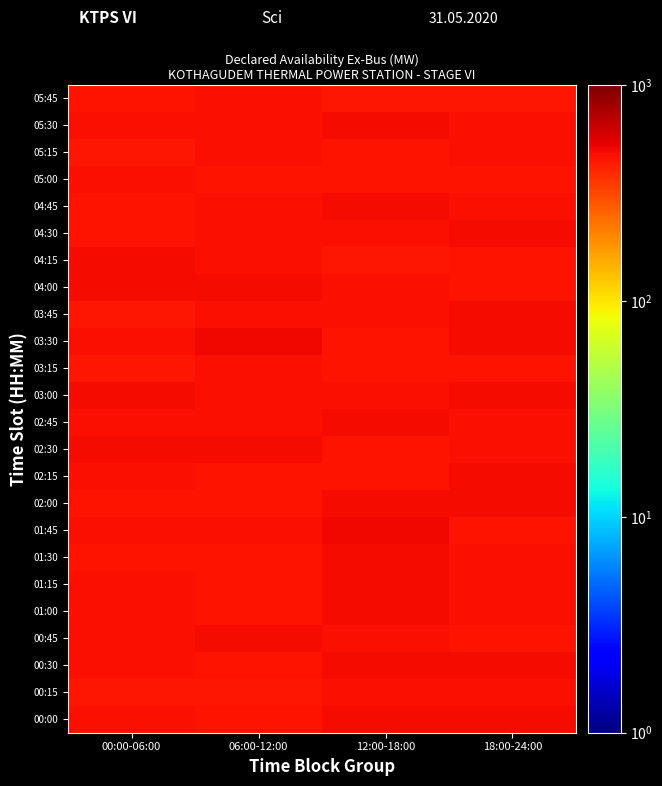

Reading left to right, transcribe all the data shown in this chart.

00:00: 00:00-06:00=479.6	06:00-12:00=459.4	12:00-18:00=486.3	18:00-24:00=489.1
00:15: 00:00-06:00=445.7	06:00-12:00=455.5	12:00-18:00=476.9	18:00-24:00=470.3
00:30: 00:00-06:00=474.7	06:00-12:00=462.2	12:00-18:00=488.2	18:00-24:00=486.7
00:45: 00:00-06:00=476.0	06:00-12:00=491.9	12:00-18:00=482.0	18:00-24:00=462.1
01:00: 00:00-06:00=480.5	06:00-12:00=460.6	12:00-18:00=488.2	18:00-24:00=474.3
01:15: 00:00-06:00=472.2	06:00-12:00=464.8	12:00-18:00=493.3	18:00-24:00=472.7
01:30: 00:00-06:00=468.6	06:00-12:00=469.7	12:00-18:00=483.0	18:00-24:00=480.5
01:45: 00:00-06:00=481.2	06:00-12:00=481.5	12:00-18:00=500.0	18:00-24:00=468.9
02:00: 00:00-06:00=467.3	06:00-12:00=462.8	12:00-18:00=484.2	18:00-24:00=491.9
02:15: 00:00-06:00=473.3	06:00-12:00=462.4	12:00-18:00=462.6	18:00-24:00=484.8
02:30: 00:00-06:00=486.1	06:00-12:00=483.1	12:00-18:00=465.0	18:00-24:00=478.5
02:45: 00:00-06:00=476.8	06:00-12:00=478.3	12:00-18:00=488.1	18:00-24:00=478.4
03:00: 00:00-06:00=485.2	06:00-12:00=476.0	12:00-18:00=479.3	18:00-24:00=484.5
03:15: 00:00-06:00=453.1	06:00-12:00=470.2	12:00-18:00=467.9	18:00-24:00=465.4
03:30: 00:00-06:00=470.9	06:00-12:00=497.4	12:00-18:00=462.0	18:00-24:00=489.5
03:45: 00:00-06:00=449.8	06:00-12:00=470.0	12:00-18:00=477.4	18:00-24:00=483.8
04:00: 00:00-06:00=485.7	06:00-12:00=486.9	12:00-18:00=469.8	18:00-24:00=468.1
04:15: 00:00-06:00=487.9	06:00-12:00=472.1	12:00-18:00=455.9	18:00-24:00=458.0
04:30: 00:00-06:00=461.2	06:00-12:00=482.5	12:00-18:00=477.1	18:00-24:00=485.4
04:45: 00:00-06:00=468.6	06:00-12:00=477.4	12:00-18:00=484.4	18:00-24:00=470.4
05:00: 00:00-06:00=481.9	06:00-12:00=465.1	12:00-18:00=469.6	18:00-24:00=469.3
05:15: 00:00-06:00=457.1	06:00-12:00=482.3	12:00-18:00=468.0	18:00-24:00=475.2
05:30: 00:00-06:00=482.2	06:00-12:00=481.7	12:00-18:00=485.0	18:00-24:00=473.5
05:45: 00:00-06:00=468.7	06:00-12:00=473.8	12:00-18:00=449.7	18:00-24:00=453.3